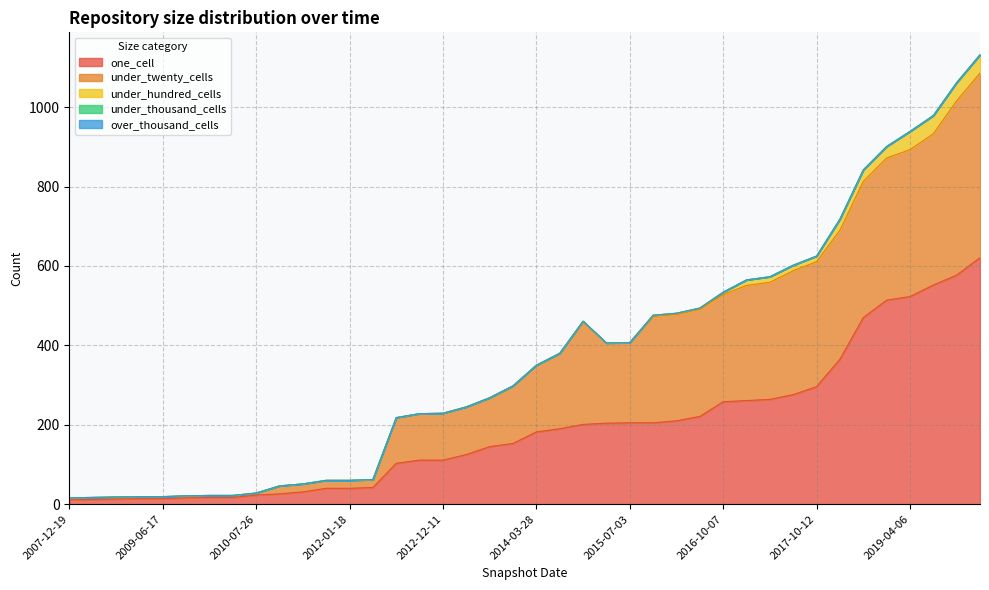

The value of under_thousand_cells at 2013-09-10 is 0. True or false?

True